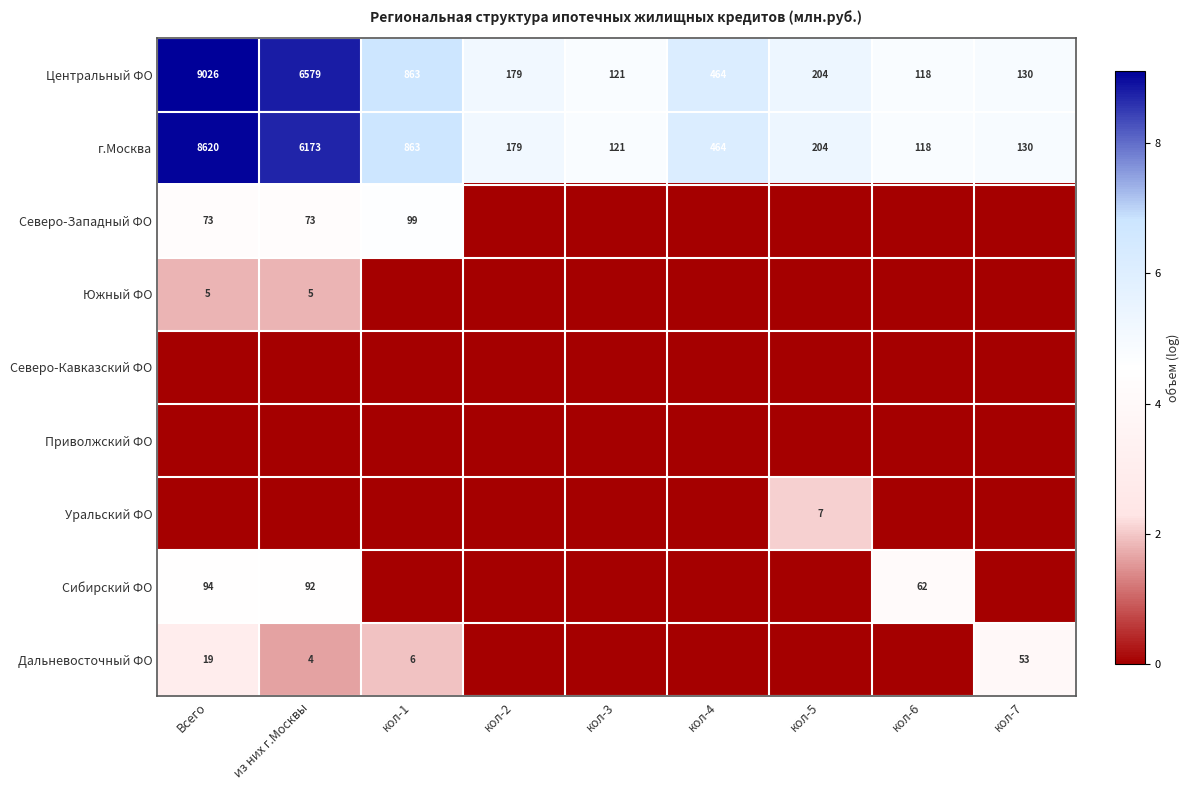

Which category has the lowest value in the г.Москва series?

кол-6